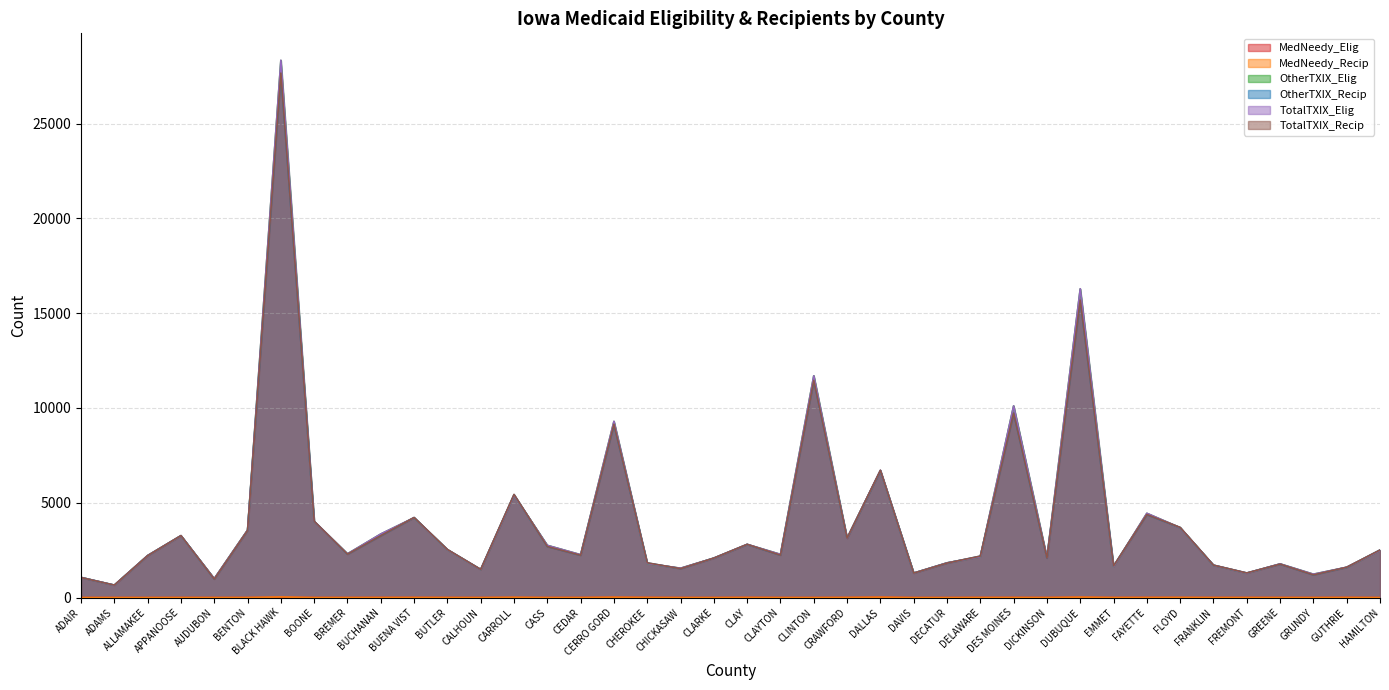

What is the average value of the OtherTXIX_Recip series?

4025